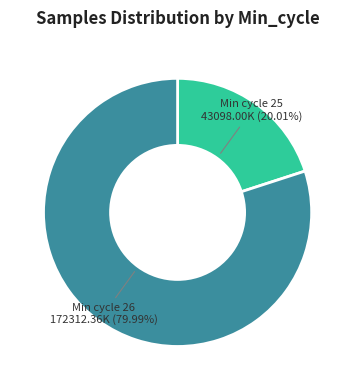

How many segments does this pie chart have?

2